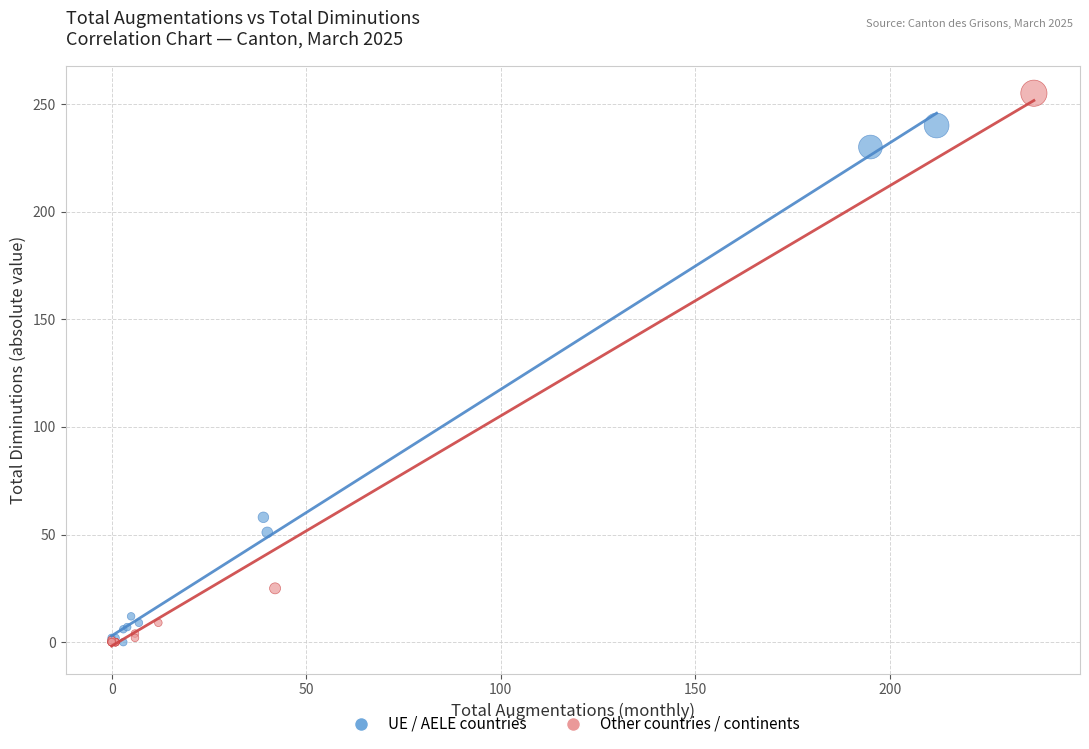

What are all the series names shown in the legend?

UE / AELE countries, Other countries / continents